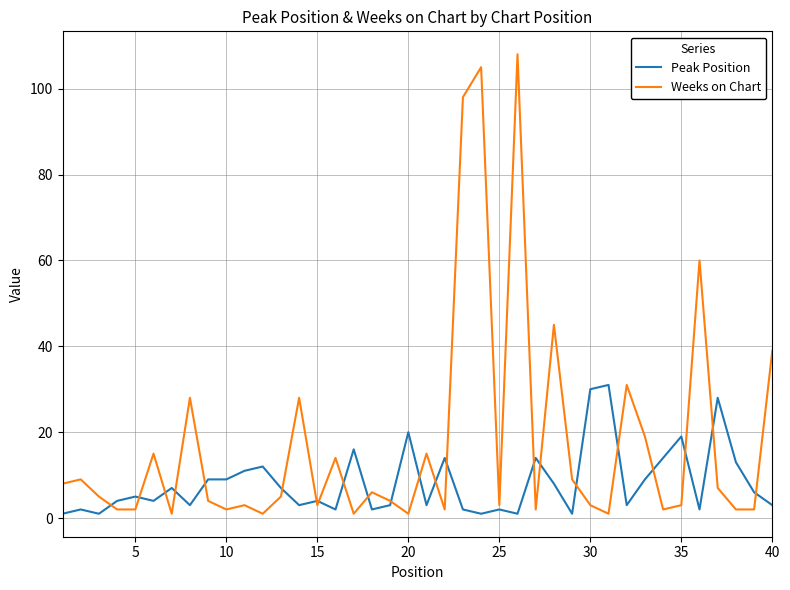

Which series has the widest spread of values?

Weeks on Chart